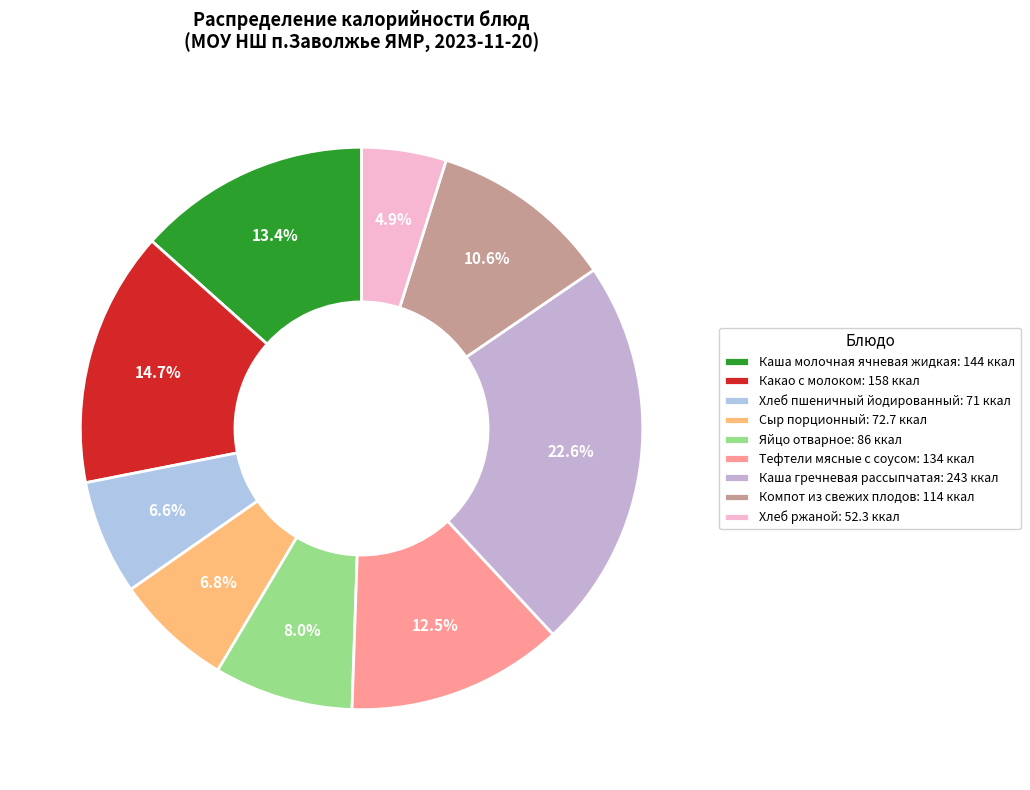

Does any single category account for the majority?

No